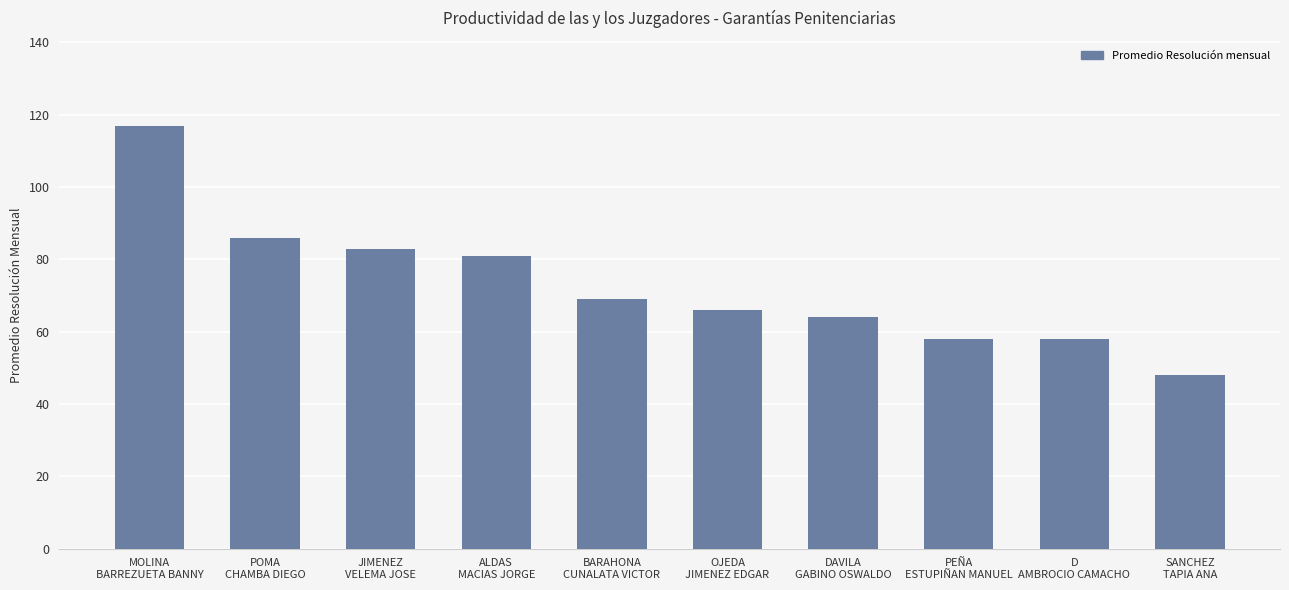

Are the bars horizontal?

No